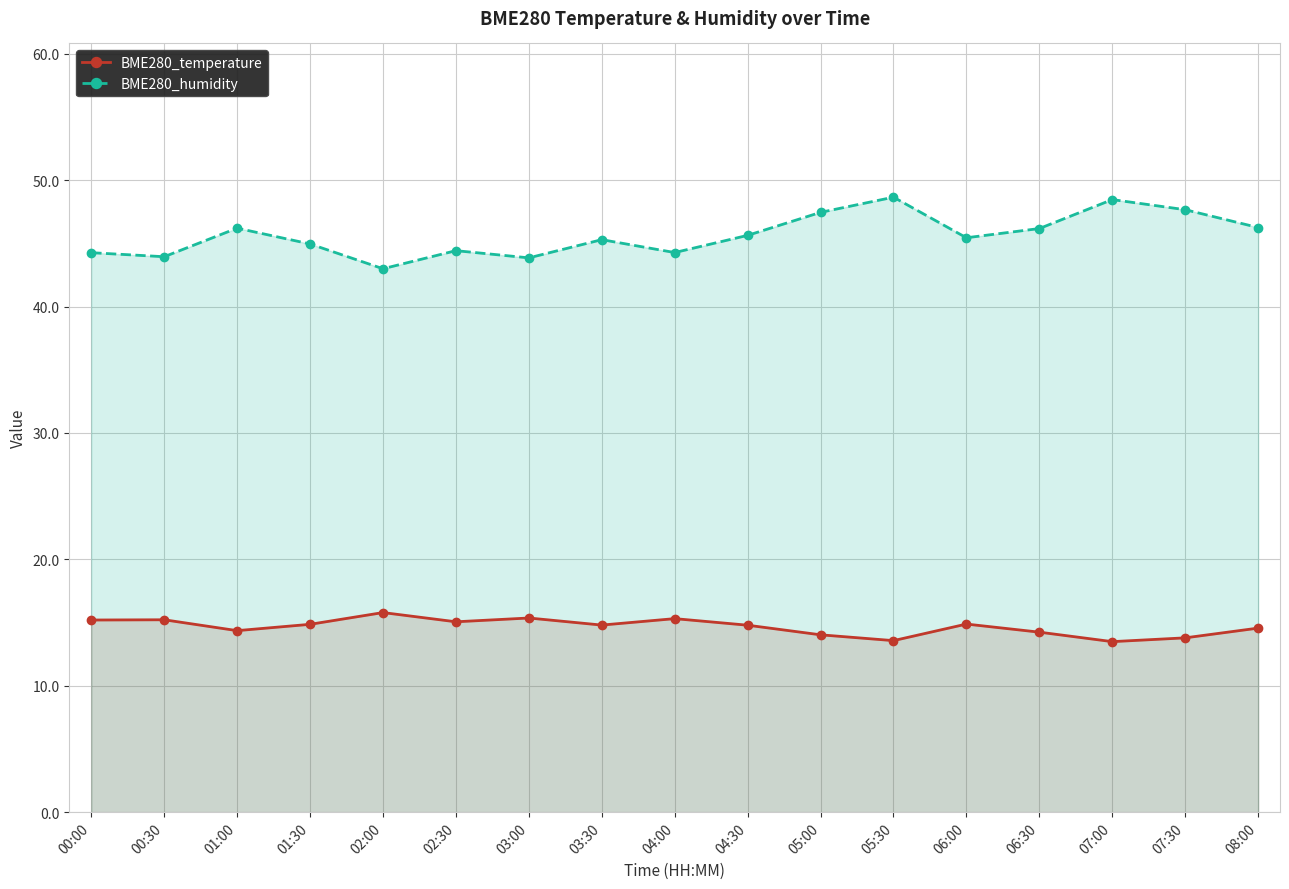

Which label corresponds to the smallest value in the chart?

07:00